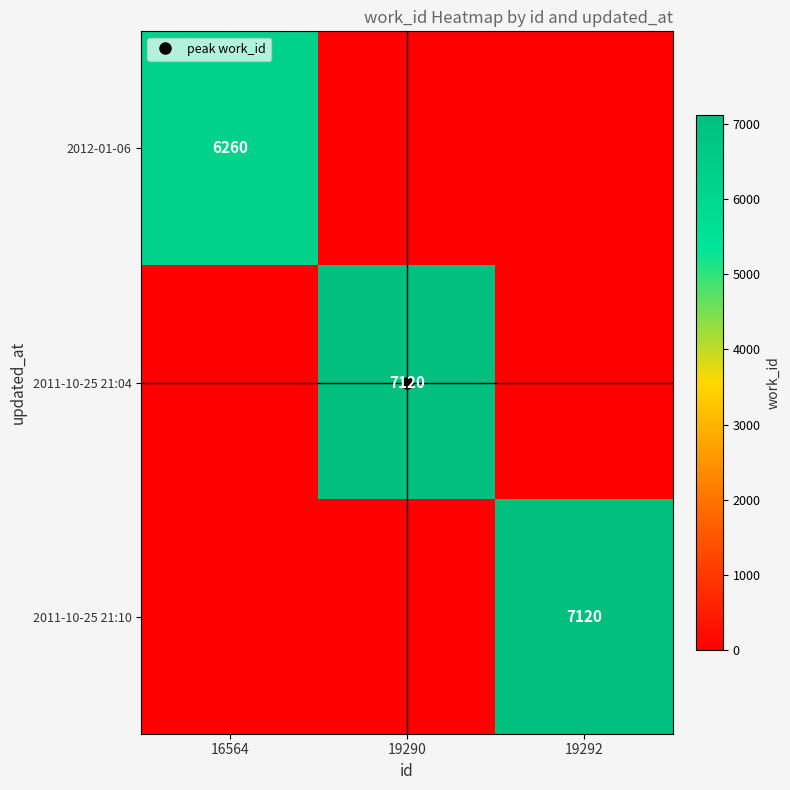

Which series changed the most between 16564 and 19290?

2011-10-25 21:04